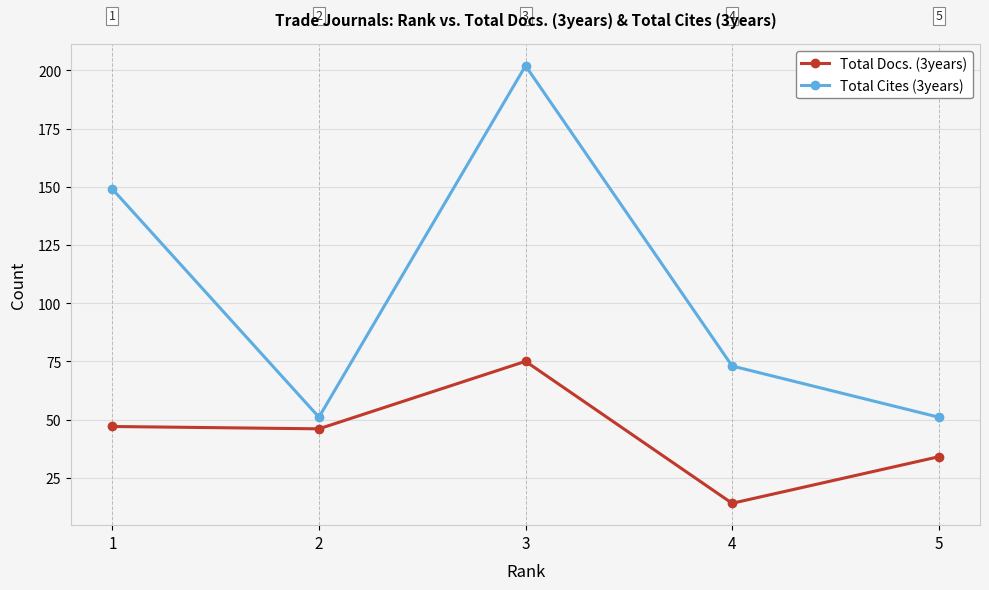

Is it true that Total Cites (3years) equals 51 at 2?

True